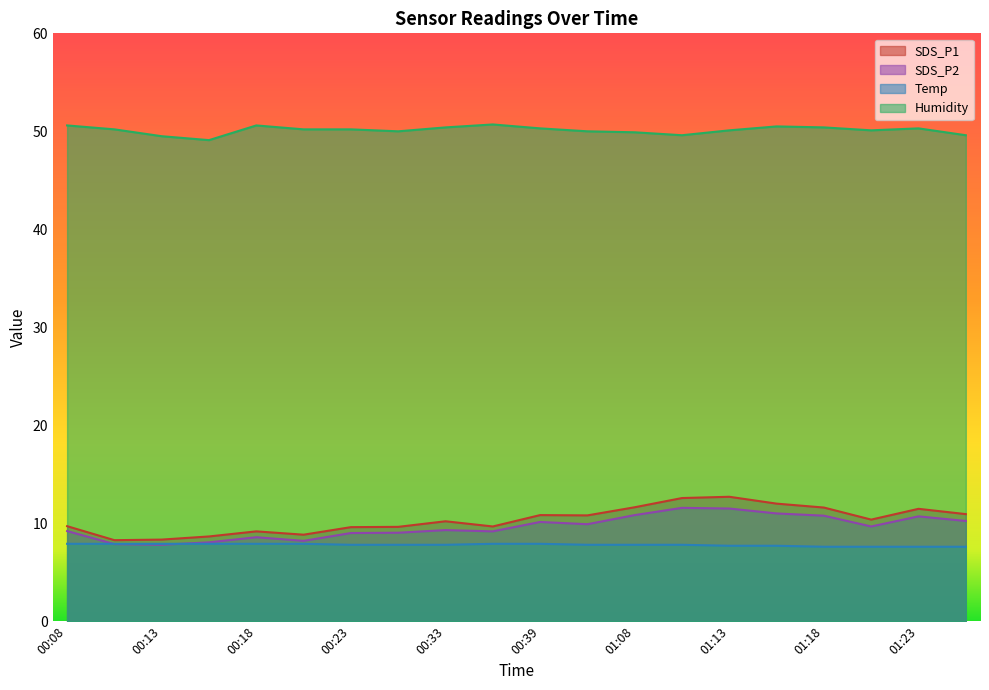

Which series has the largest total across all categories?

Humidity